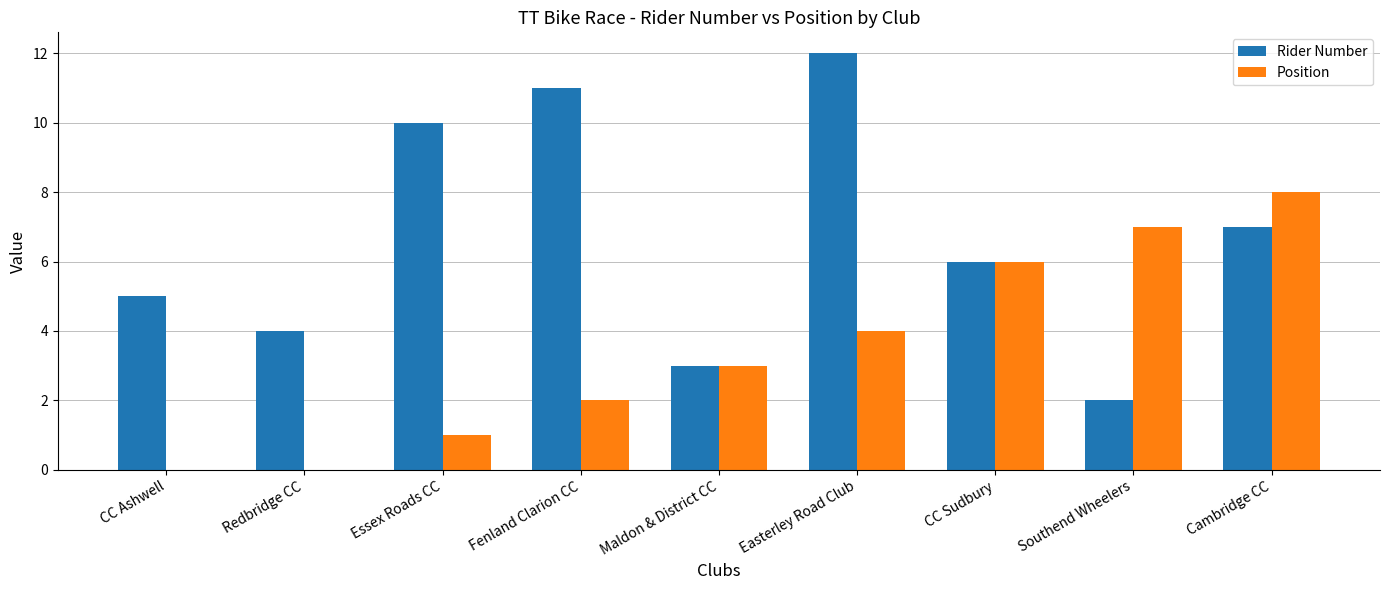

What is the maximum value shown in the chart?

12